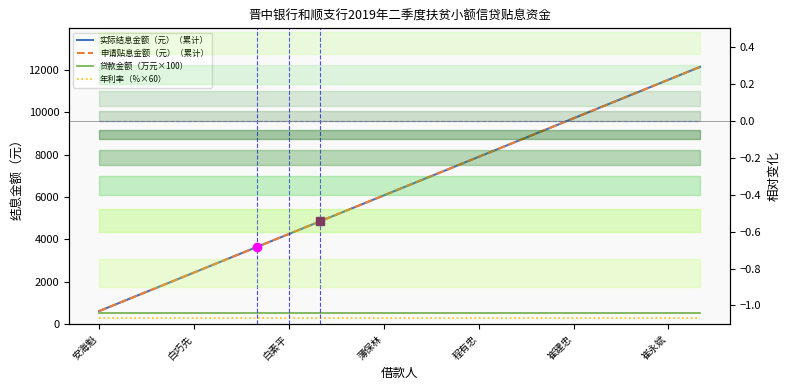

Count the number of categories in the chart.

20